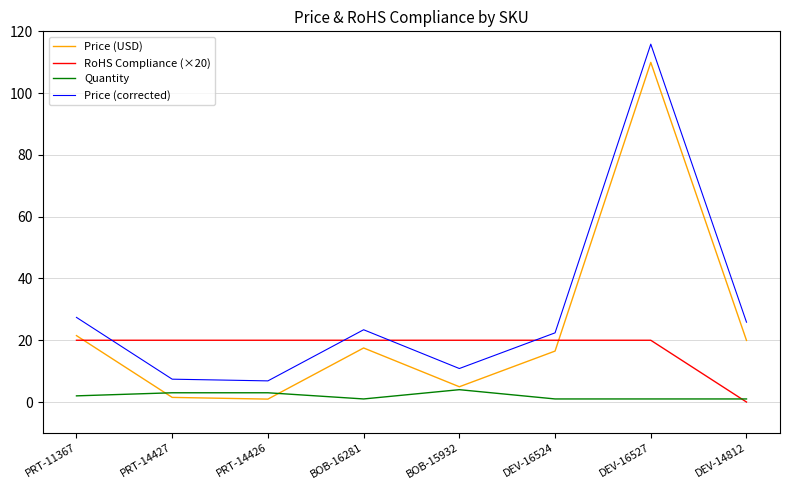

True or false: Quantity and Price (corrected) cross at least once.

False